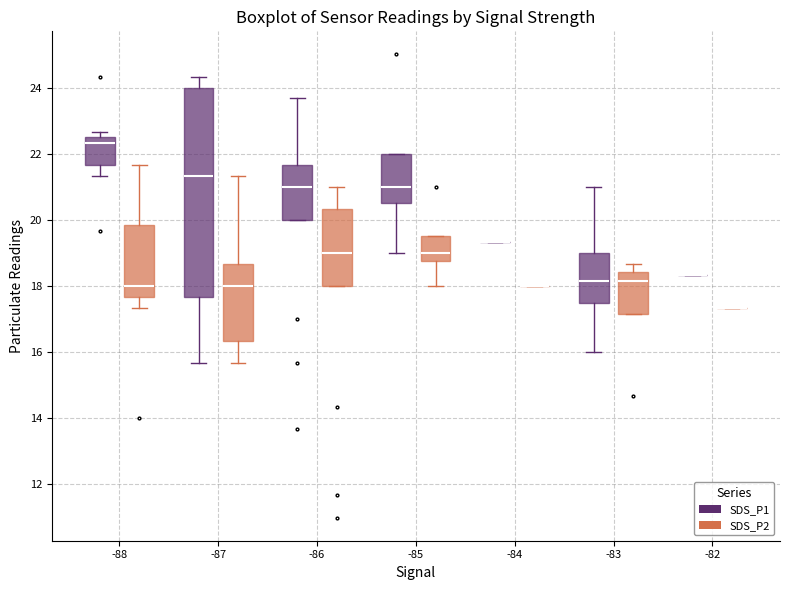

Where does the median line of the box for -87 (SDS_P2) sit on the y-axis? The values are not printed on the chart, so give them approximately, as read against the axis.

18.0